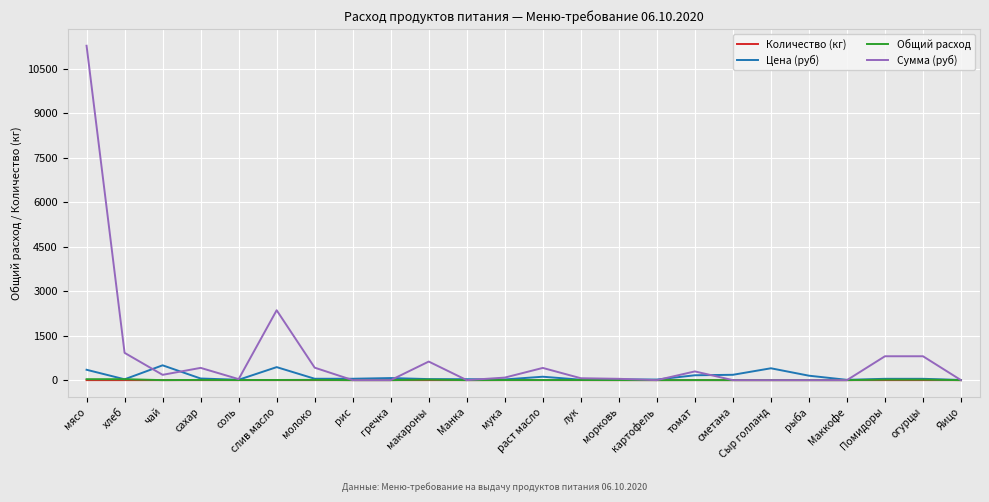

What is the maximum value shown in the chart?

11277.0